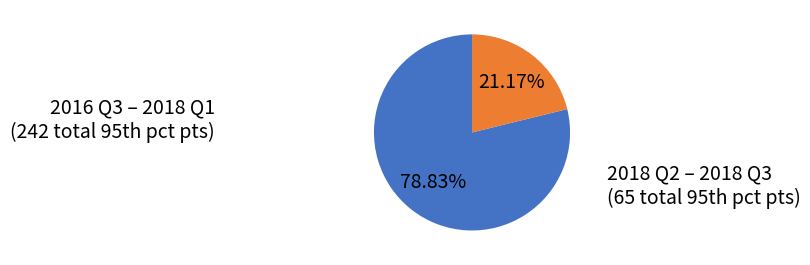

Is there a majority slice in this chart?

Yes